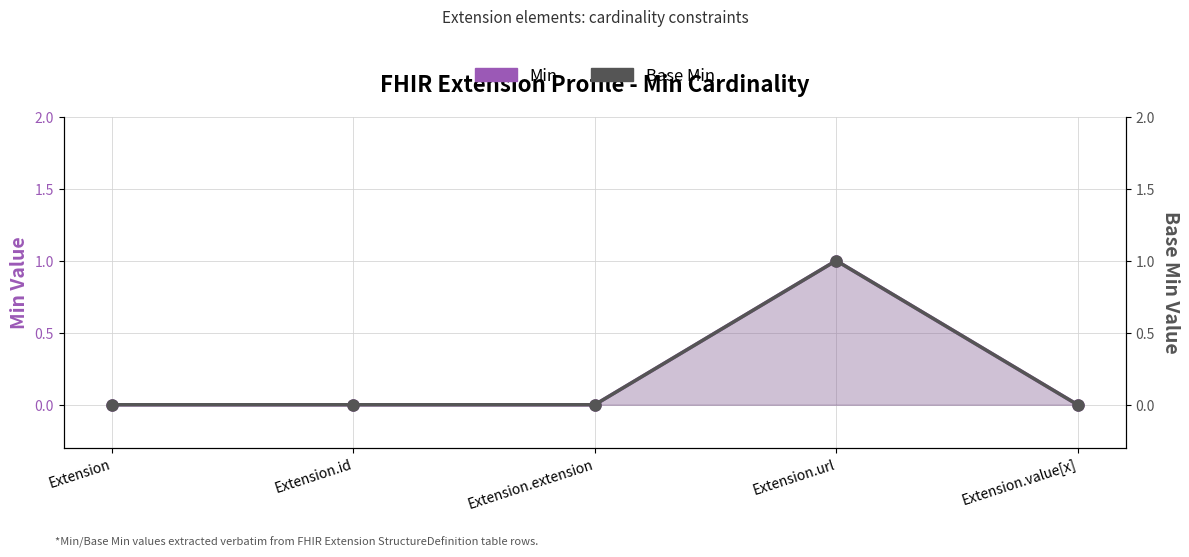

True or false: Min and Base Min intersect in this chart.

False